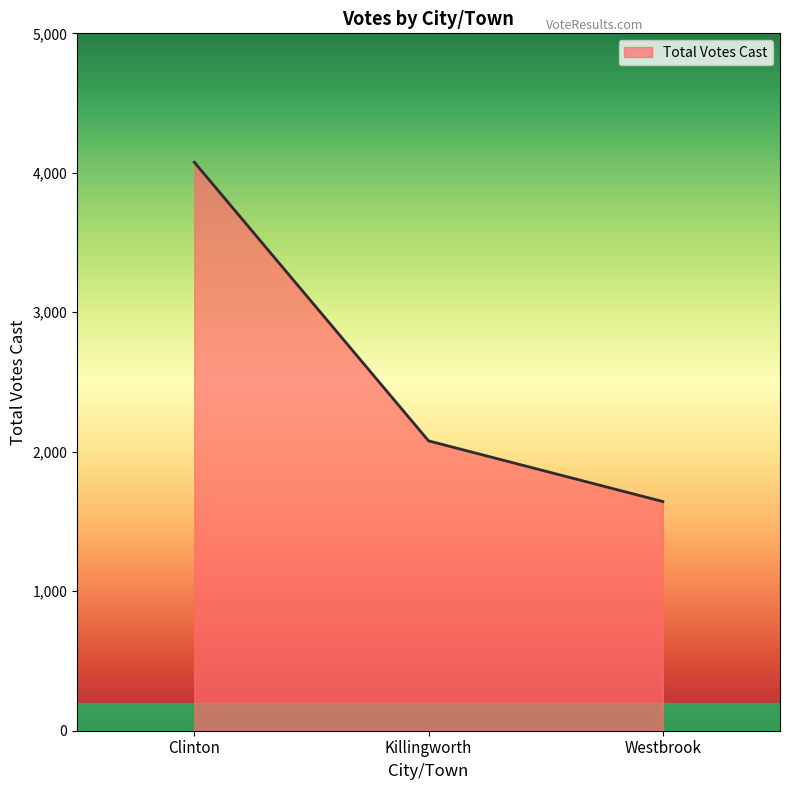

Reading right to left, extract all data points from this chart.

1643	2078	4076